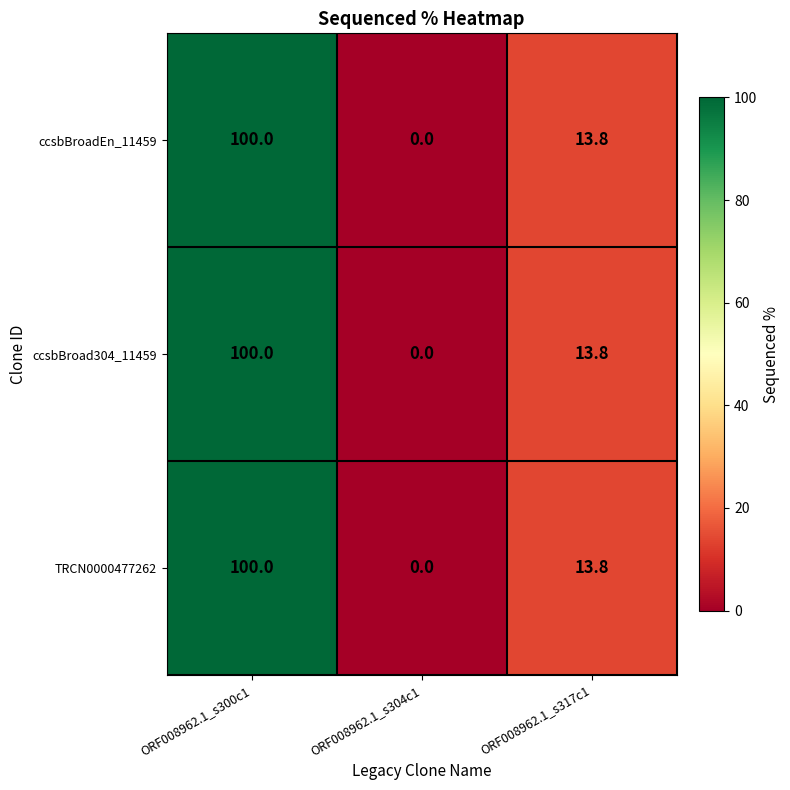

Rank the categories by ccsbBroadEn_11459 value from lowest to highest.

ORF008962.1_s304c1, ORF008962.1_s317c1, ORF008962.1_s300c1